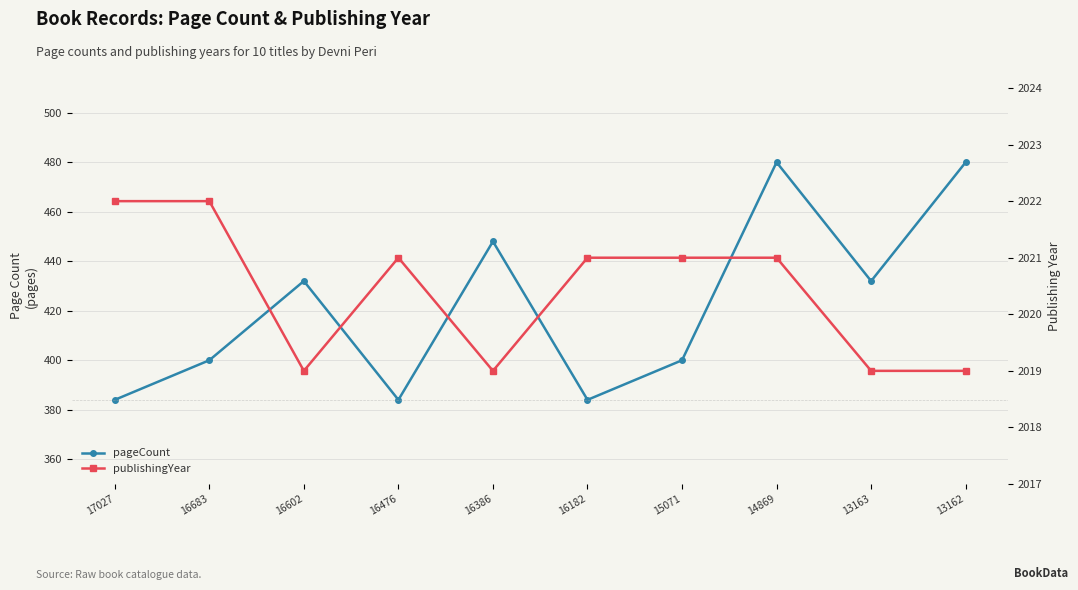

True or false: pageCount and publishingYear cross at least once.

False